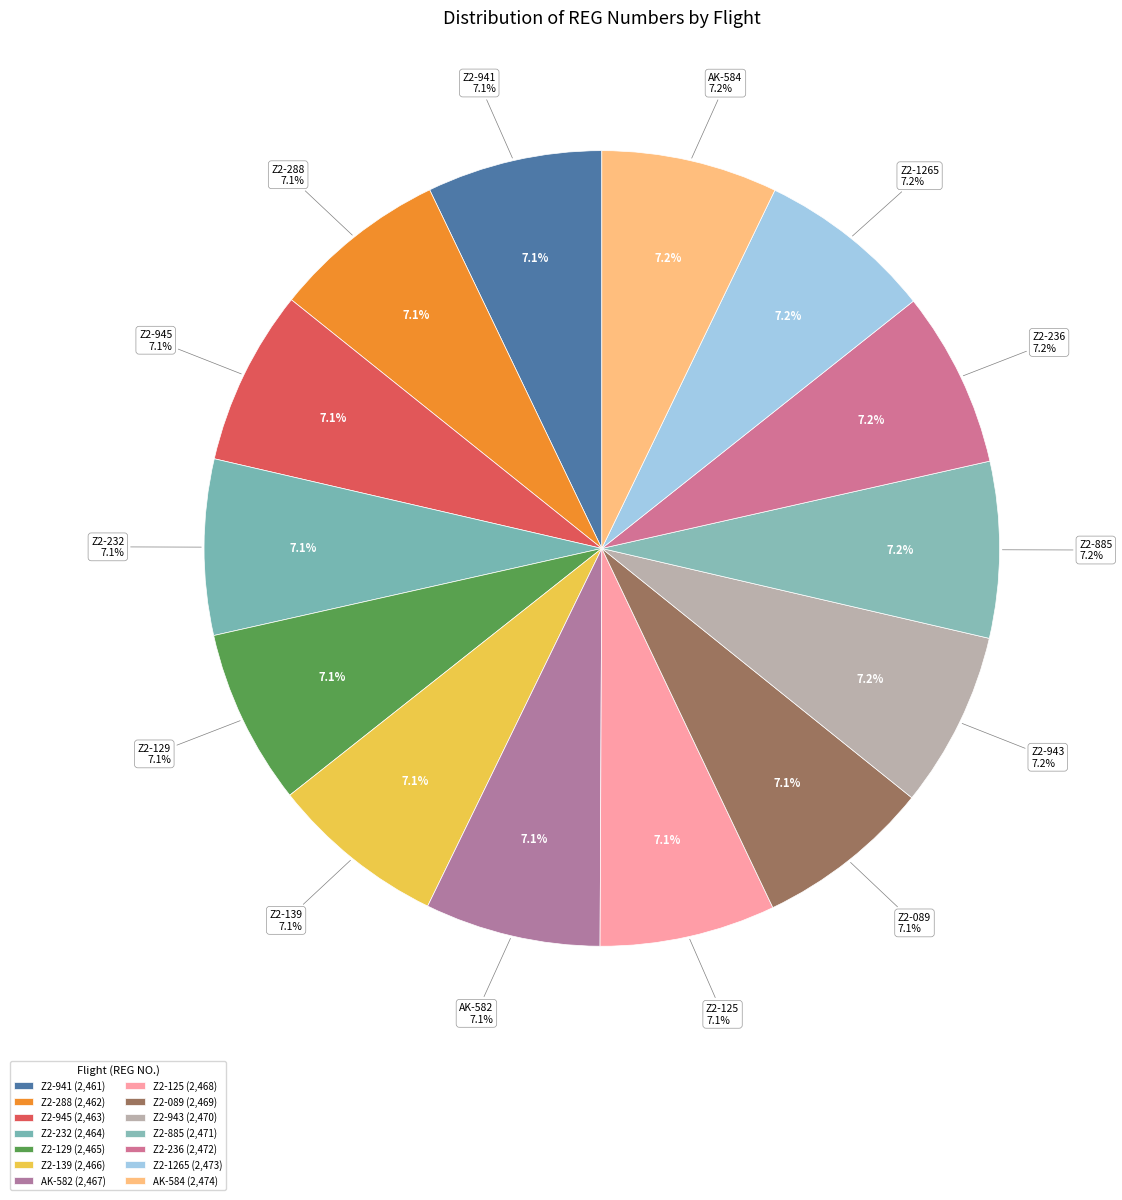

Which category has the smallest portion of the pie?

Z2-941